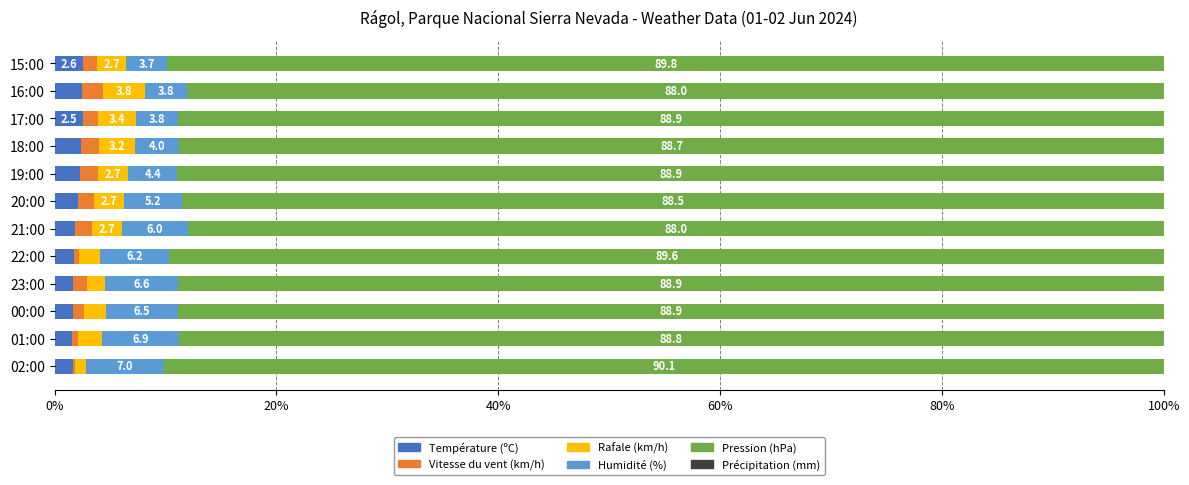

What is the total value across all series at 17:00?

100.0